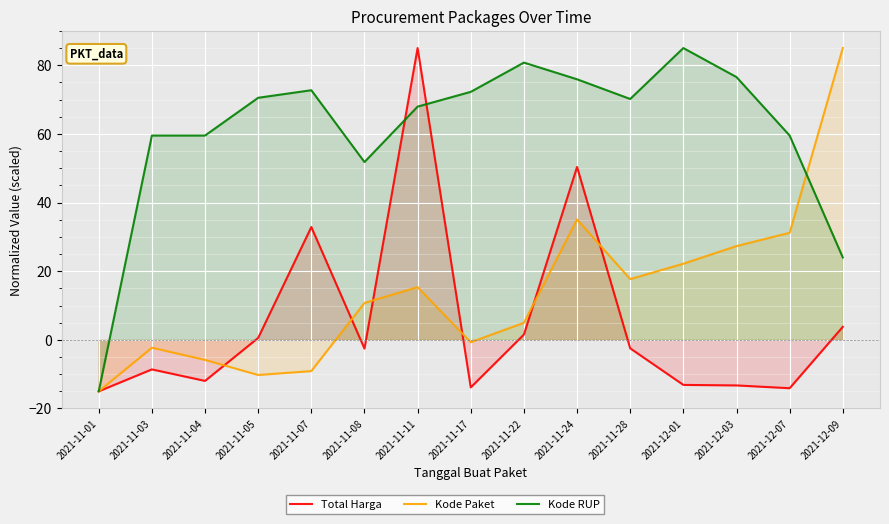

Rank the series by their maximum value, from lowest to highest.

Total Harga, Kode Paket, Kode RUP